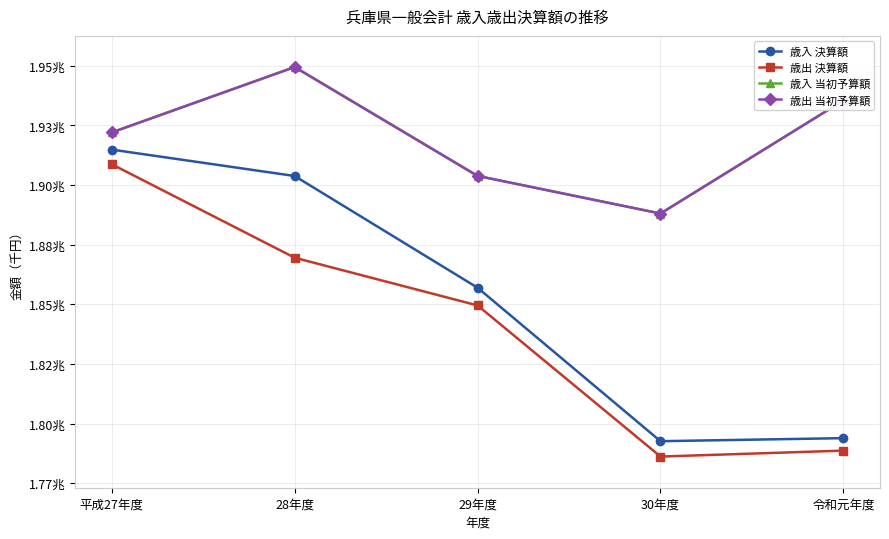

At which category is the sum across all series the highest?

28年度